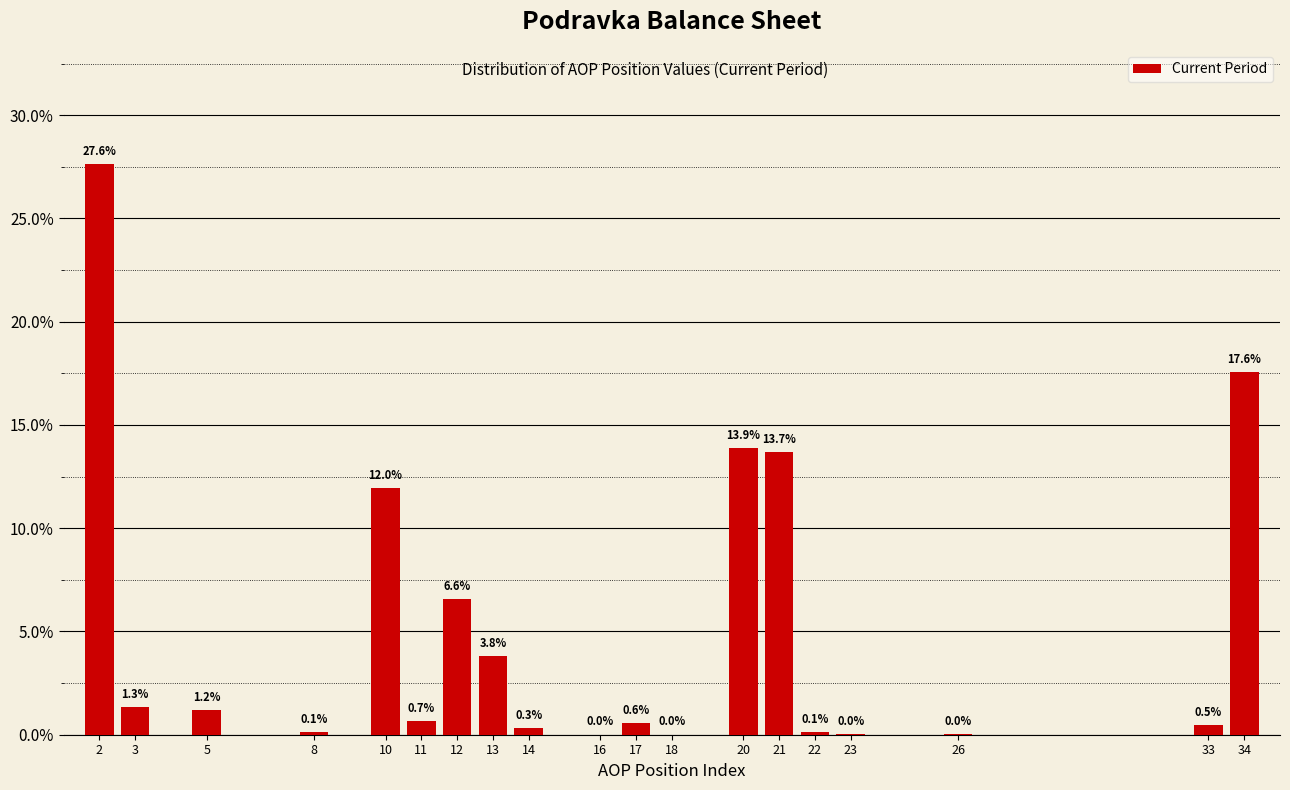

What is the change in value from 3 to 16?

-1.3